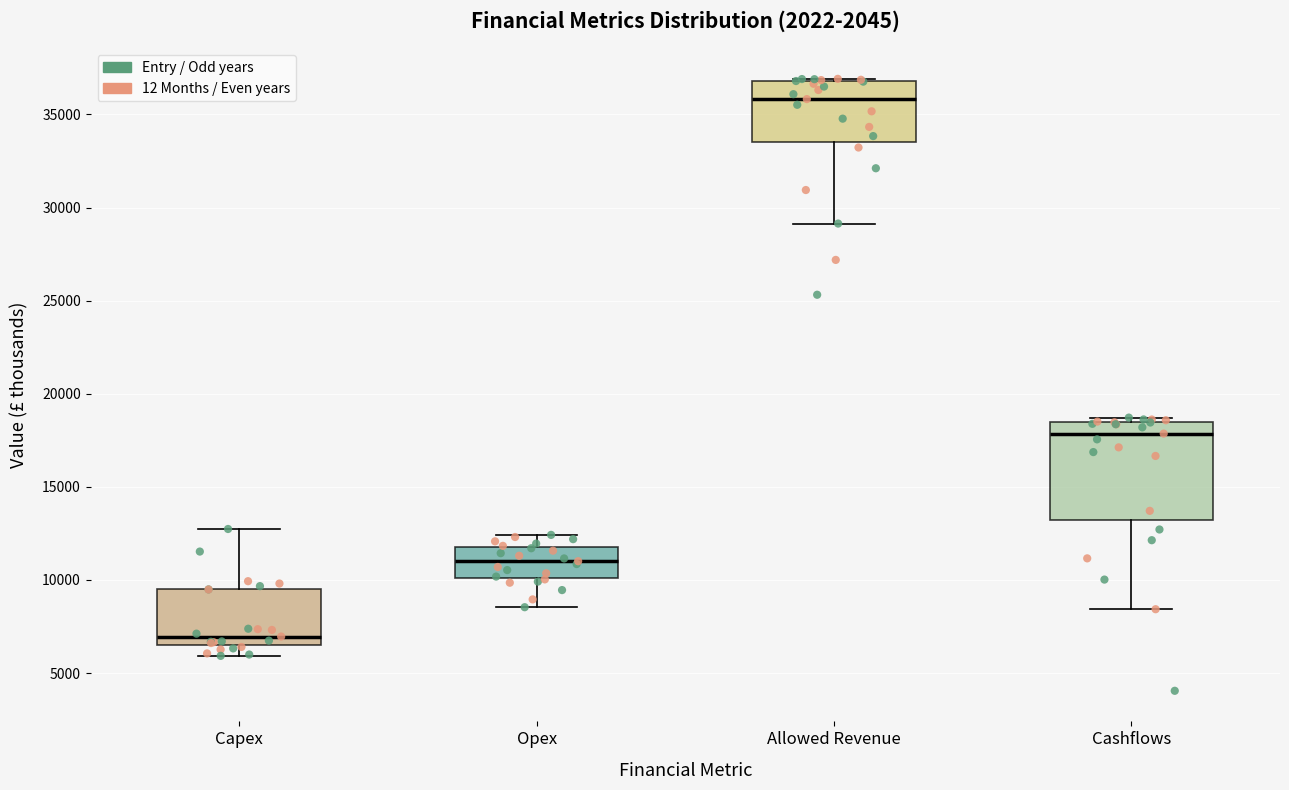

Where is the upper edge of the box for Allowed Revenue on the y-axis? The values are not printed on the chart, so give them approximately, as read against the axis.

37000